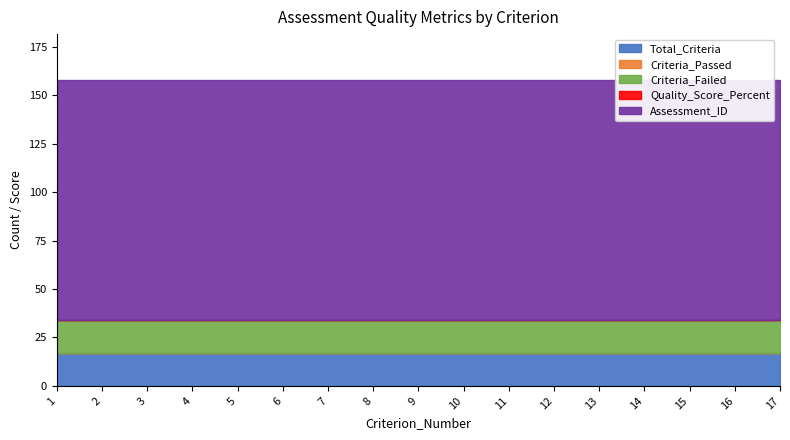

Is the value of Criteria_Passed at 7 greater than the value of Total_Criteria at 9?

No